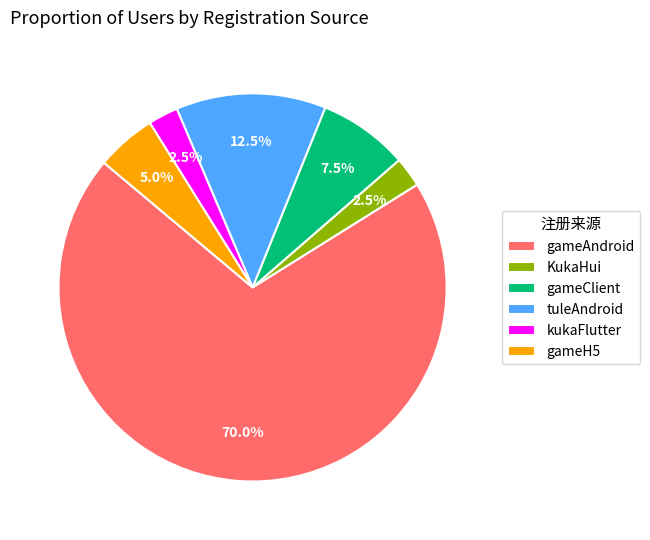

Approximately how many times larger is the value at gameClient compared to gameH5?

1.5